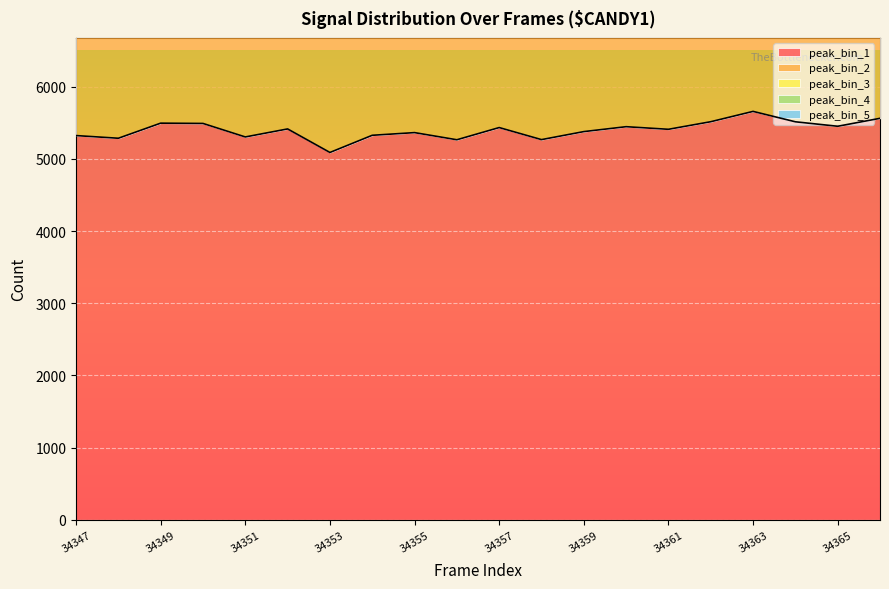

True or false: peak_bin_1 has a value of 5409 at 34361.

True